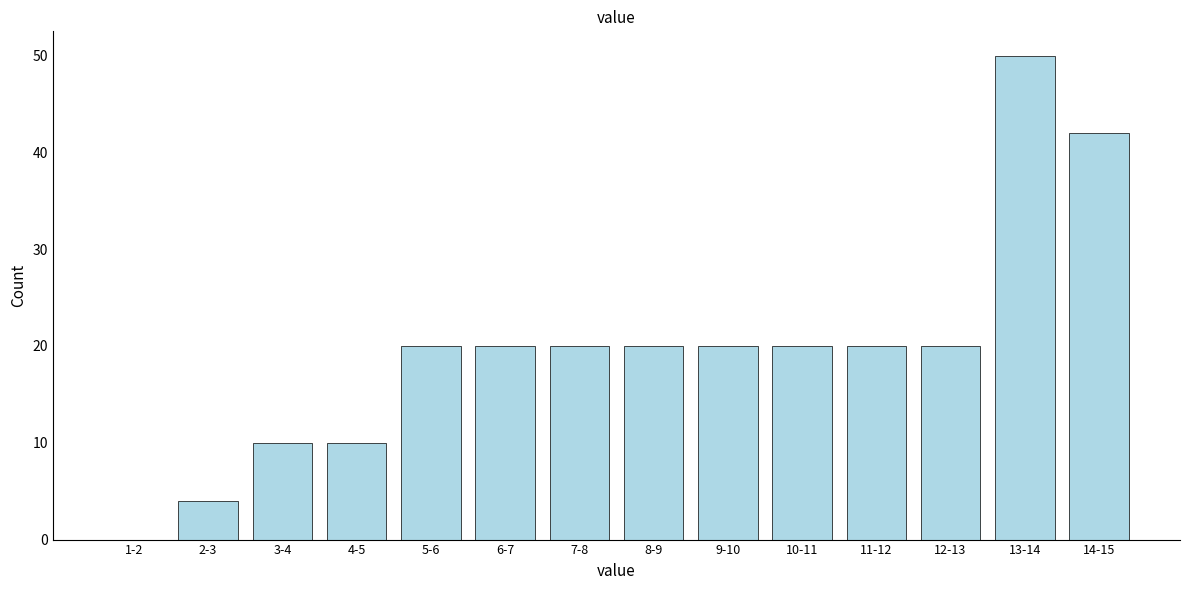

Reading left to right, list all the values displayed in this chart.

1-2=0	2-3=4	3-4=10	4-5=10	5-6=20	6-7=20	7-8=20	8-9=20	9-10=20	10-11=20	11-12=20	12-13=20	13-14=50	14-15=42